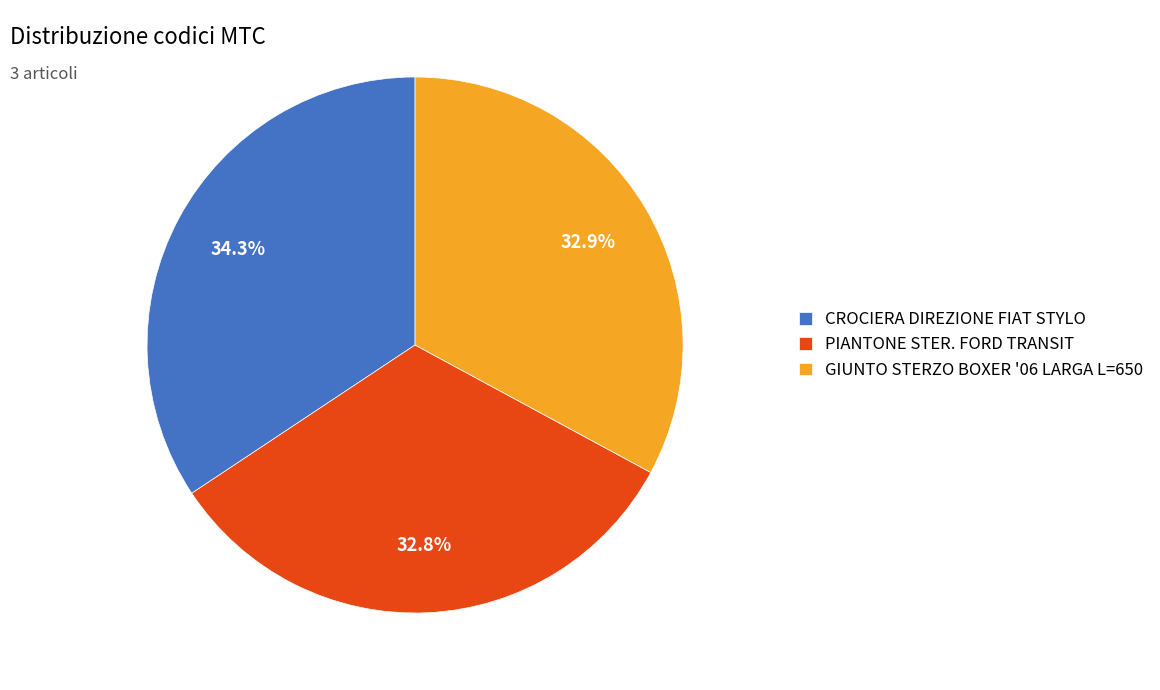

Does any single category account for the majority?

No